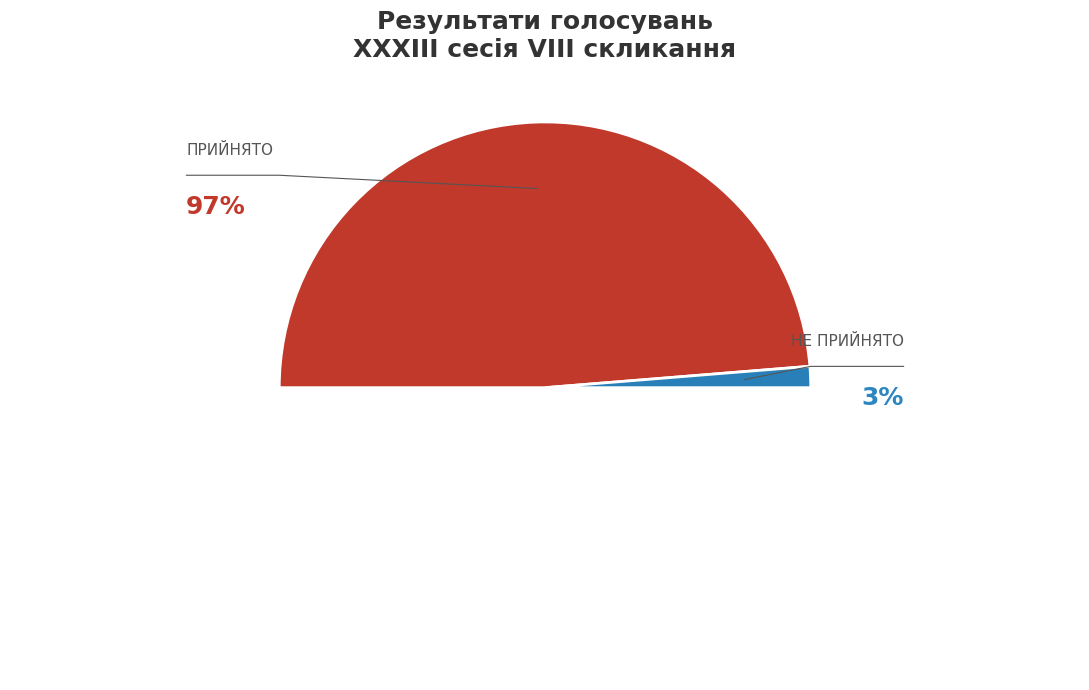

Which category has the biggest portion of the pie?

ПРИЙНЯТО